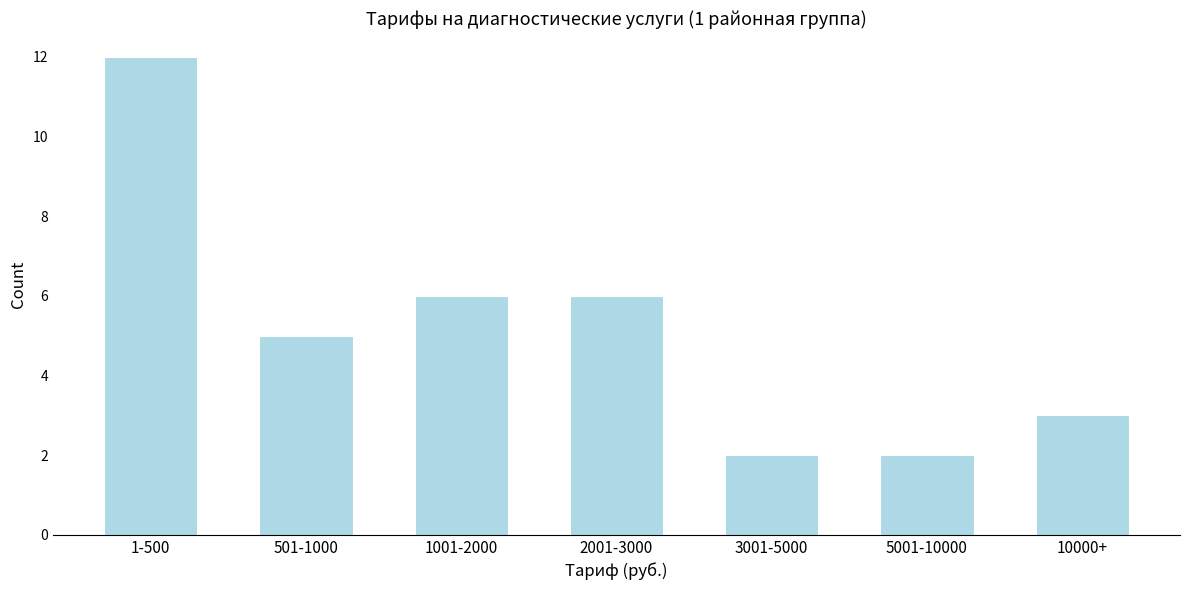

Reading right to left, transcribe all the data shown in this chart.

3	2	2	6	6	5	12